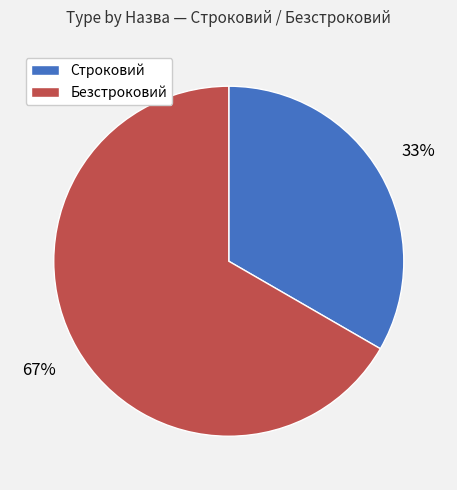

Does Безстроковий represent more than half of the total?

Yes